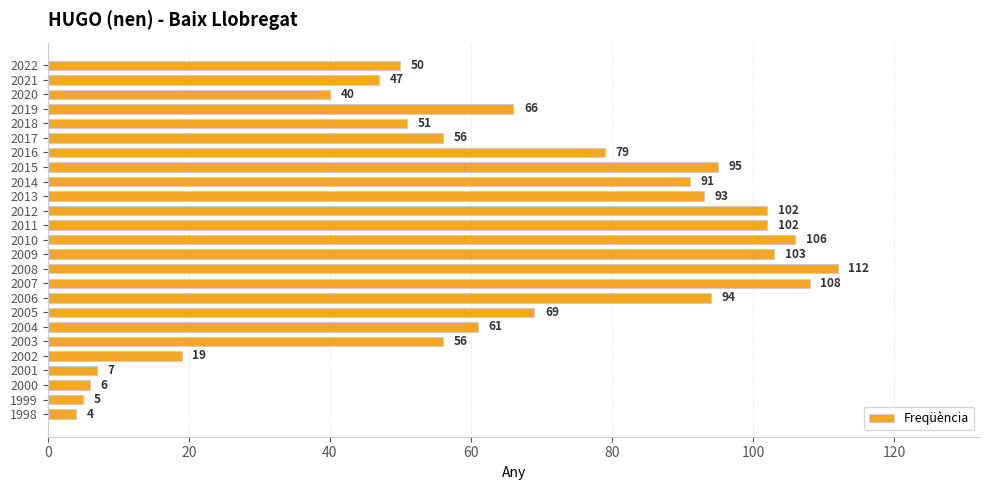

What is the difference between the second highest and second lowest values?

103